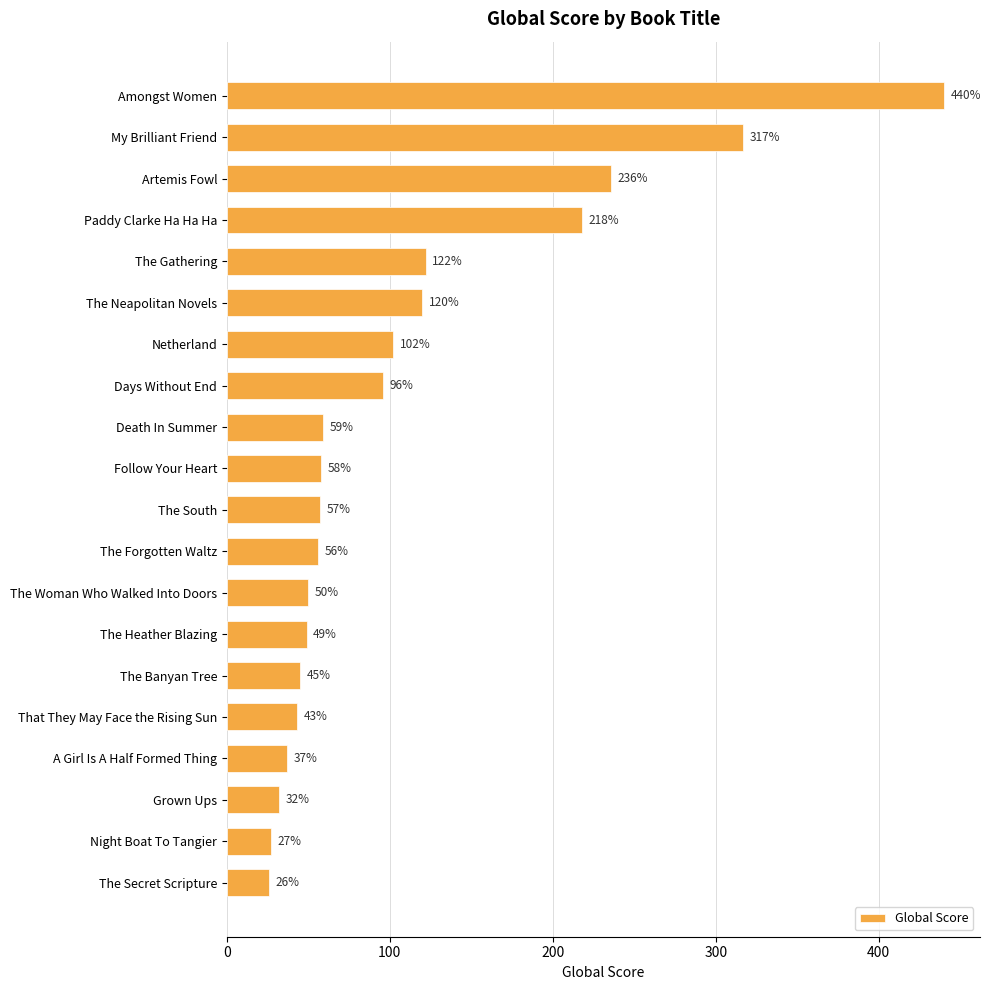

Reading bottom to top, extract all data points from this chart.

26	27	32	37	43	45	49	50	56	57	58	59	96	102	120	122	218	236	317	440